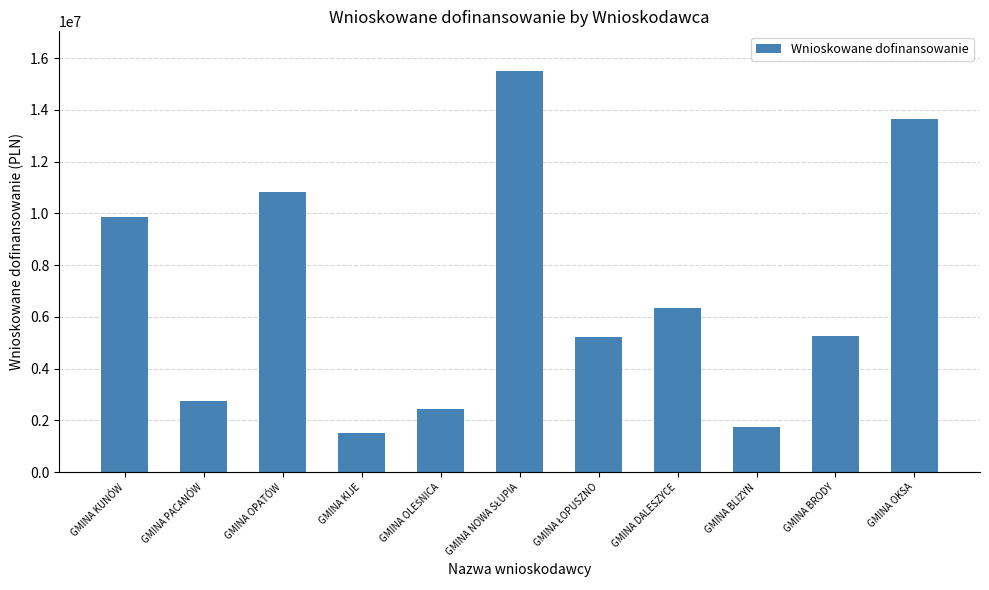

What is the difference between the maximum and minimum values?

13988635.7